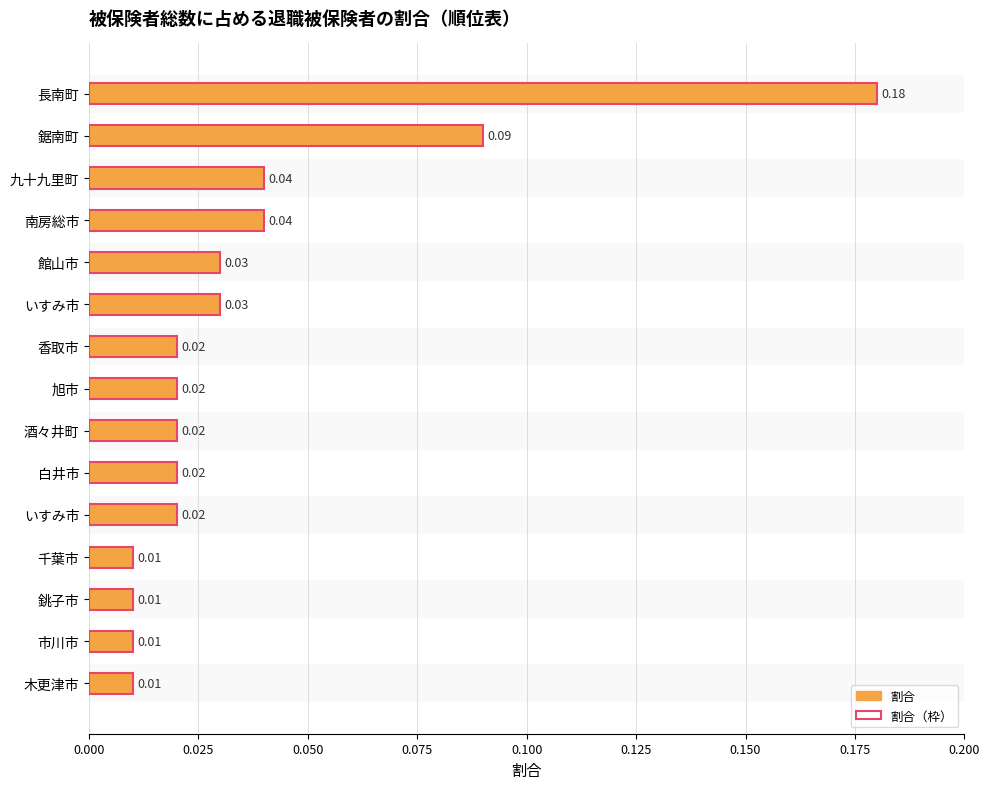

Reading right to left, list all the values displayed in this chart.

0.0	0.0	0.0	0.0	0.0	0.0	0.0	0.0	0.0	0.0	0.0	0.0	0.0	0.1	0.2